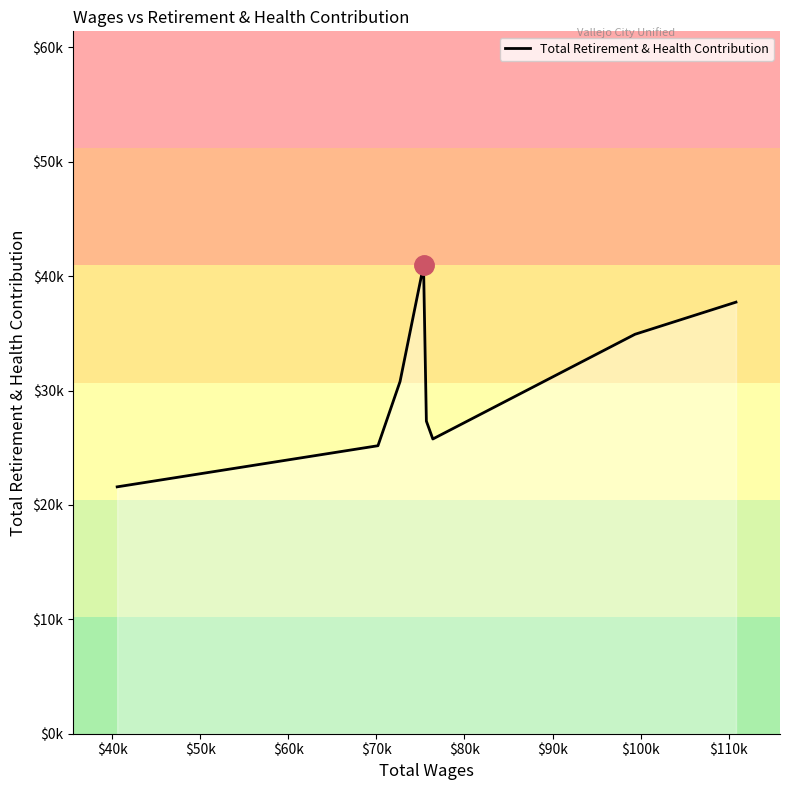

Does the chart display data point markers on the line(s)?

No